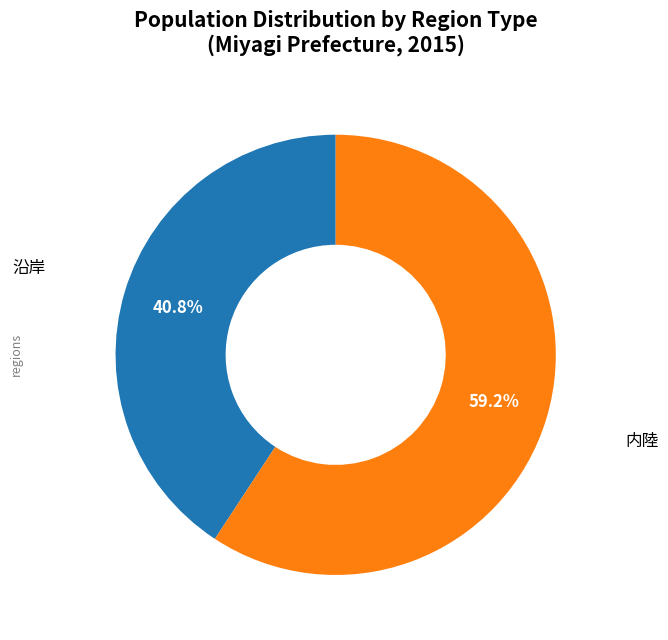

Does any single category account for the majority?

Yes